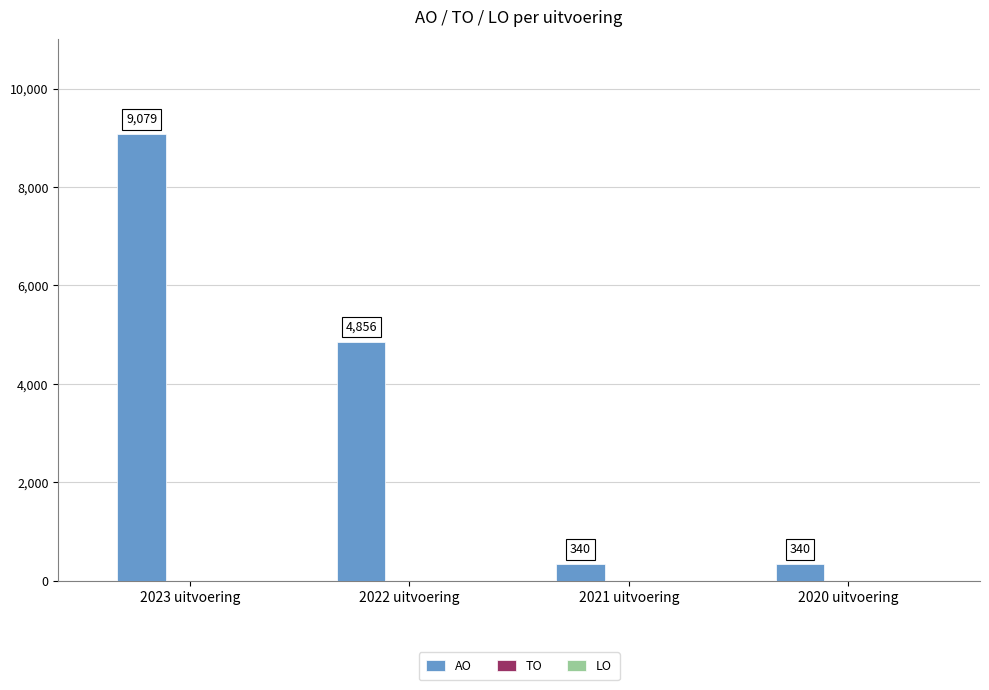

What is the difference between the maximum and minimum values?

8739